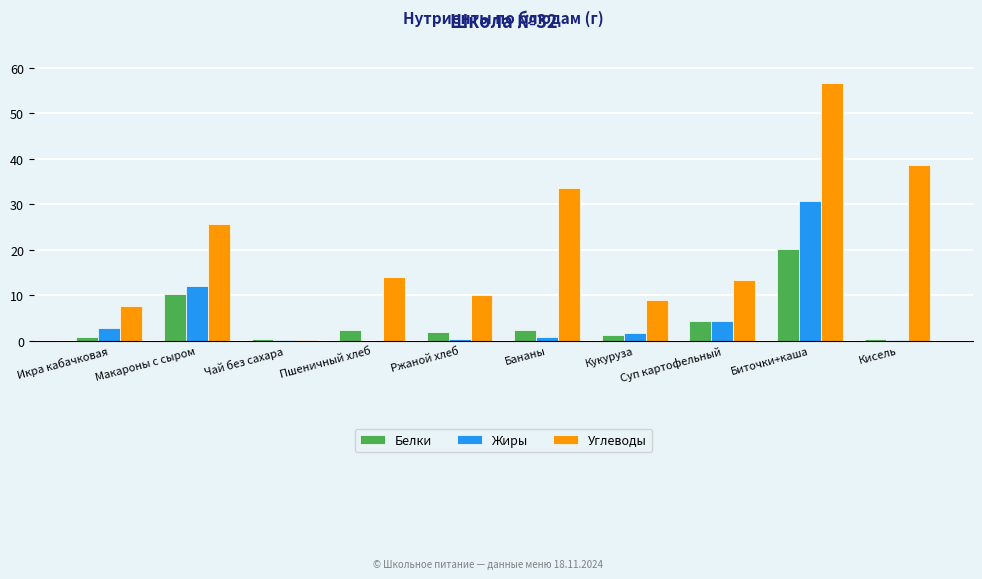

Are the bars grouped side by side (vs. stacked)?

Yes